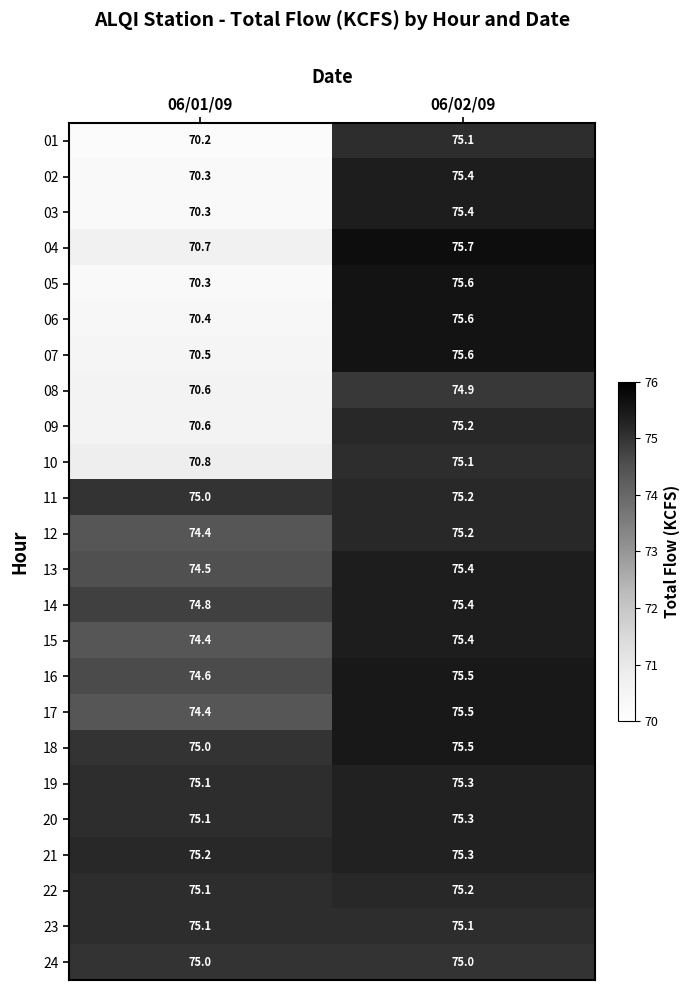

At how many categories does at least one series exceed 74?

2